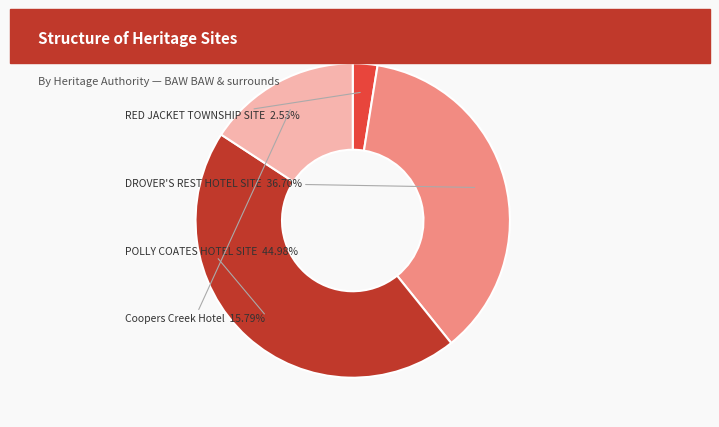

Does any single category account for the majority?

No